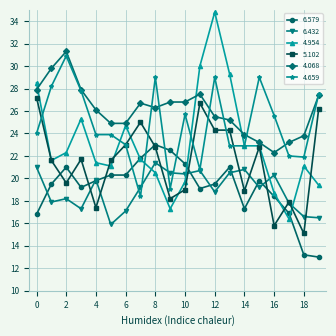

Which series has the largest range (max minus min)?

4.954